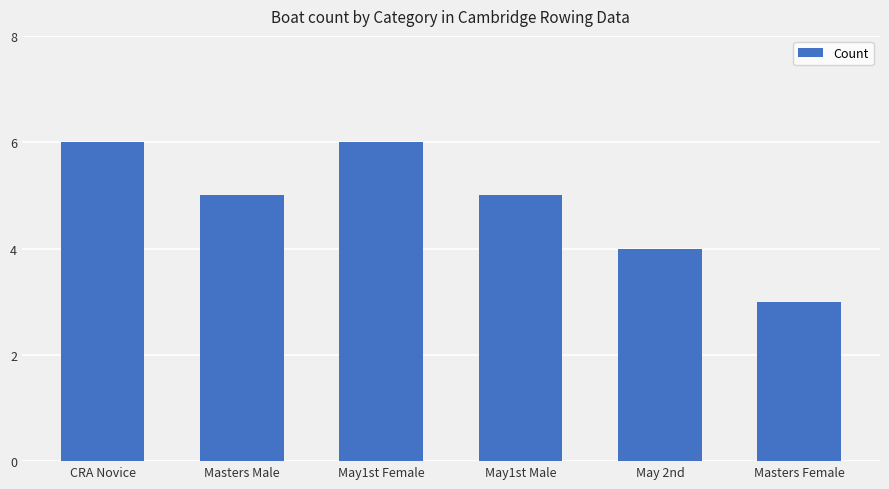

What is the smallest value displayed?

3